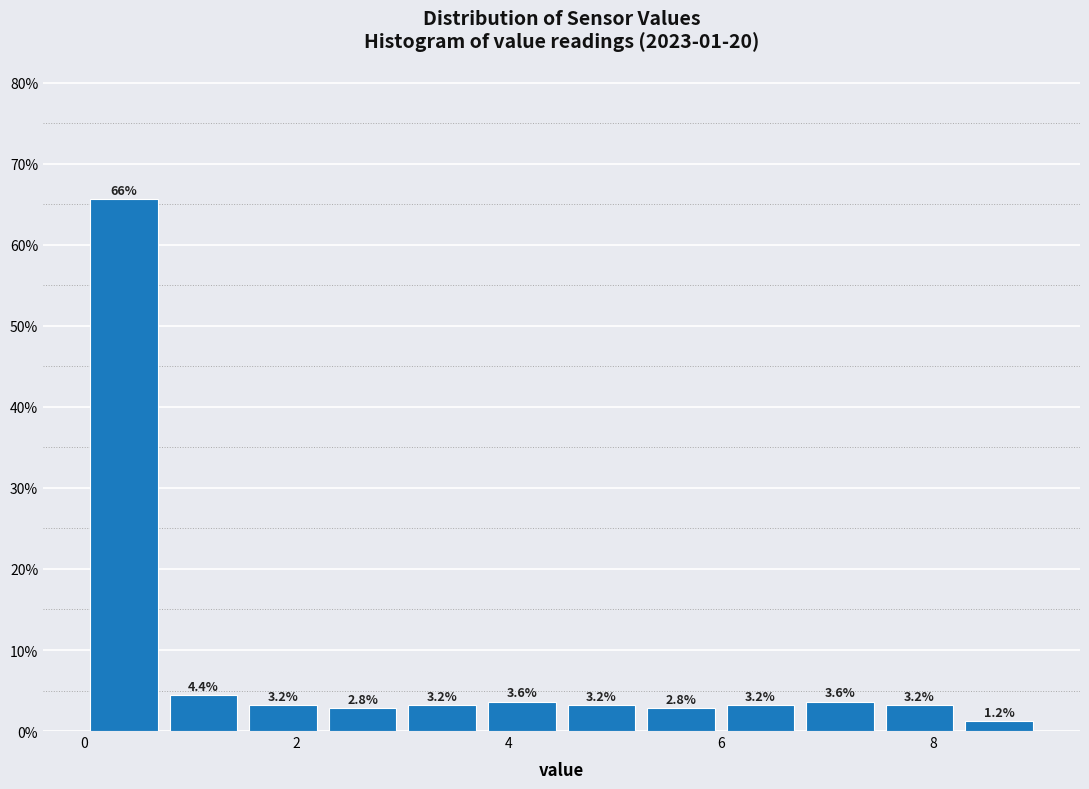

Read against the x-axis, roughly where is the centre of the tallest bar?

0.4